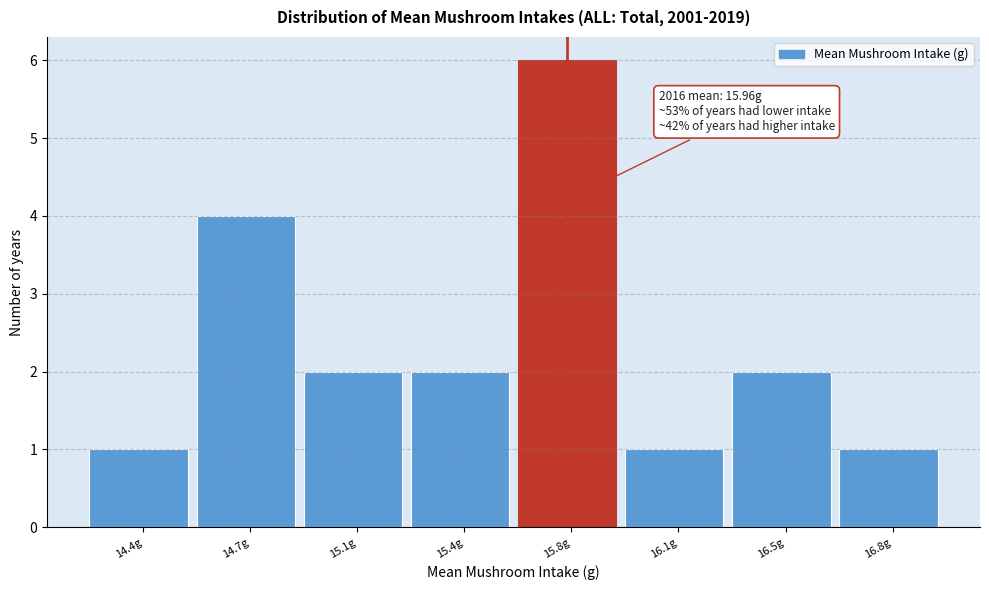

Reading left to right, transcribe all the data shown in this chart.

14.4g=1	14.7g=4	15.1g=2	15.4g=2	15.8g=6	16.1g=1	16.5g=2	16.8g=1